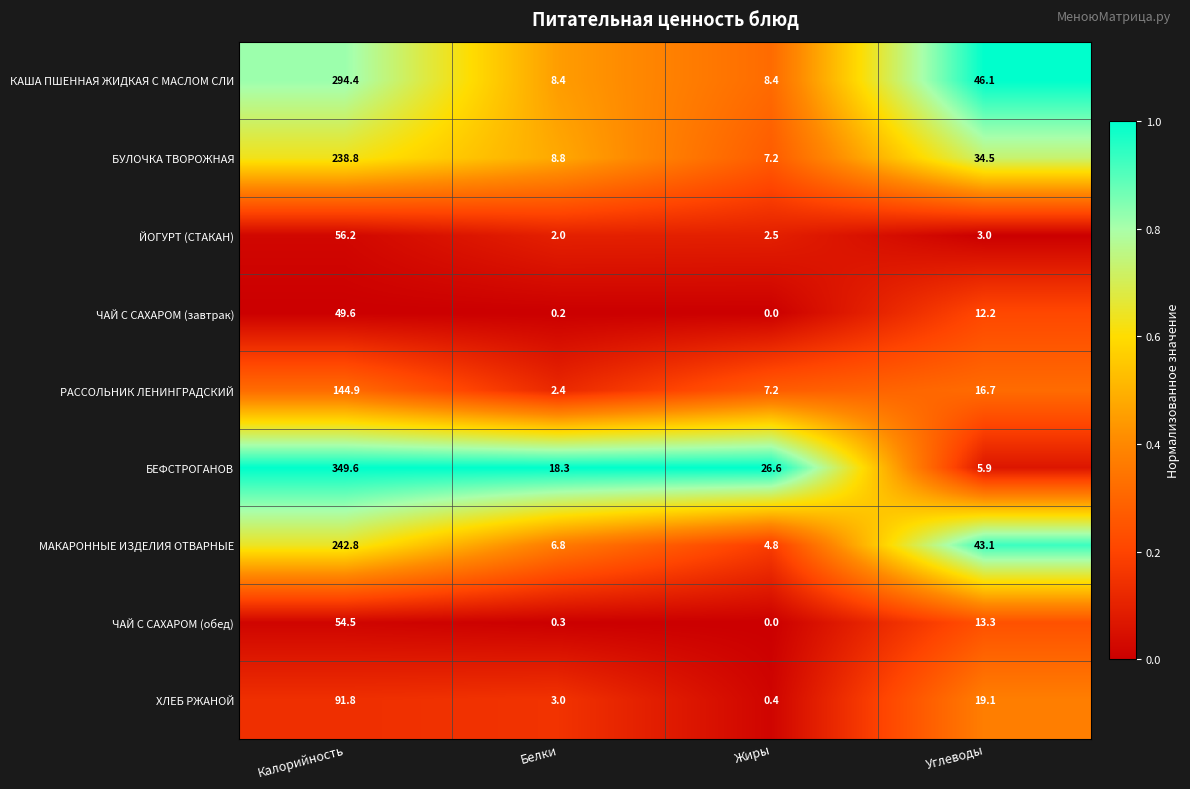

Rank the series by their maximum value, from highest to lowest.

БЕФСТРОГАНОВ, КАША ПШЕННАЯ ЖИДКАЯ С МАСЛОМ СЛИ, МАКАРОННЫЕ ИЗДЕЛИЯ ОТВАРНЫЕ, БУЛОЧКА ТВОРОЖНАЯ, РАССОЛЬНИК ЛЕНИНГРАДСКИЙ, ХЛЕБ РЖАНОЙ, ЙОГУРТ (СТАКАН), ЧАЙ С САХАРОМ (обед), ЧАЙ С САХАРОМ (завтрак)